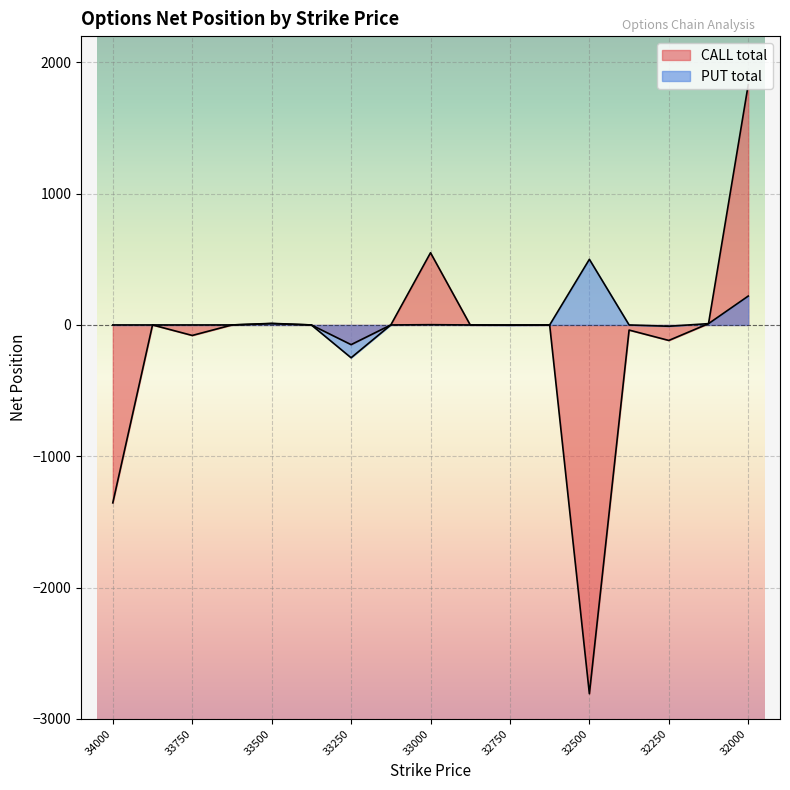

What is the greatest value displayed?

1830